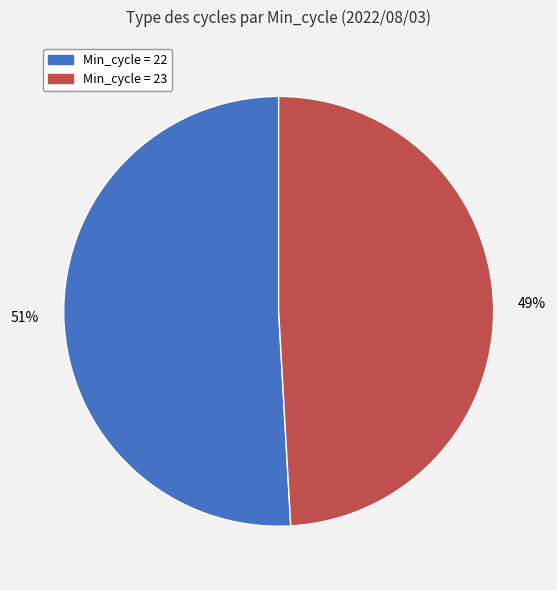

To the nearest percent, what is the difference between the largest and smallest slice percentages?

2%